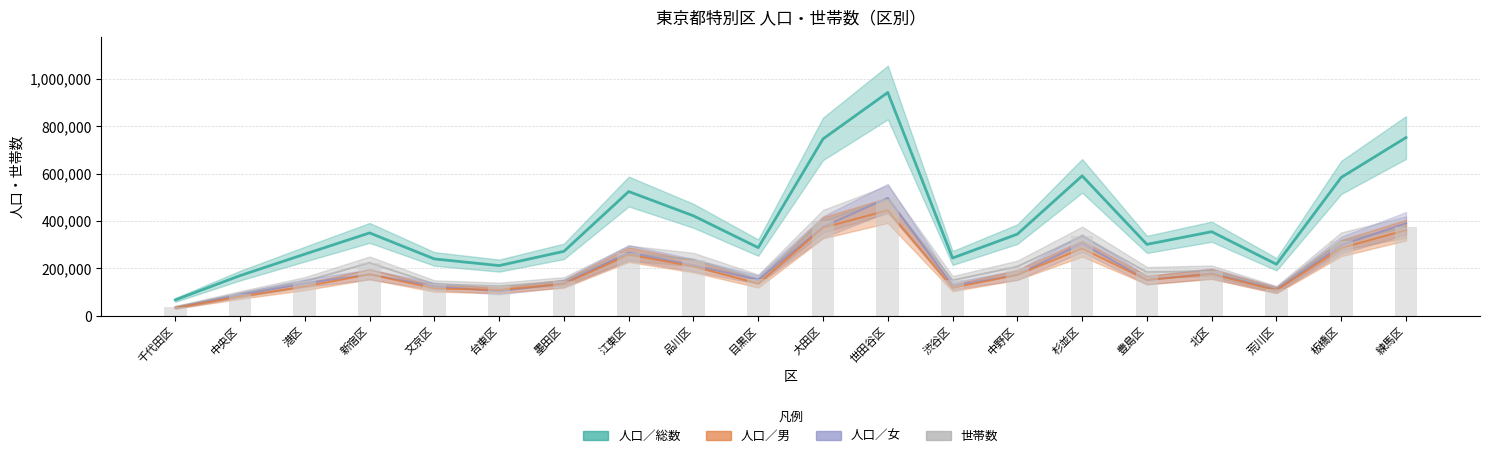

Reading left to right, extract all data points from this chart.

人口／総数: 66847	169474	260133	349622	239863	211699	271897	524211	421805	287537	746336	942325	243698	344478	590435	301326	354777	217324	583816	752067
人口／男: 33737	81082	123181	174985	115399	108765	134663	257926	208268	135547	371541	445027	117749	172304	284042	151000	176077	107606	285884	361485
人口／女: 33110	88392	136952	174637	124464	102934	137234	266285	213537	151990	374795	497298	125949	172174	306393	150326	178700	109718	297932	390582
世帯数: 37057	92646	145710	223263	133517	124674	145698	264458	237066	155268	398942	491184	149735	207653	335721	183837	189510	112006	314199	374568